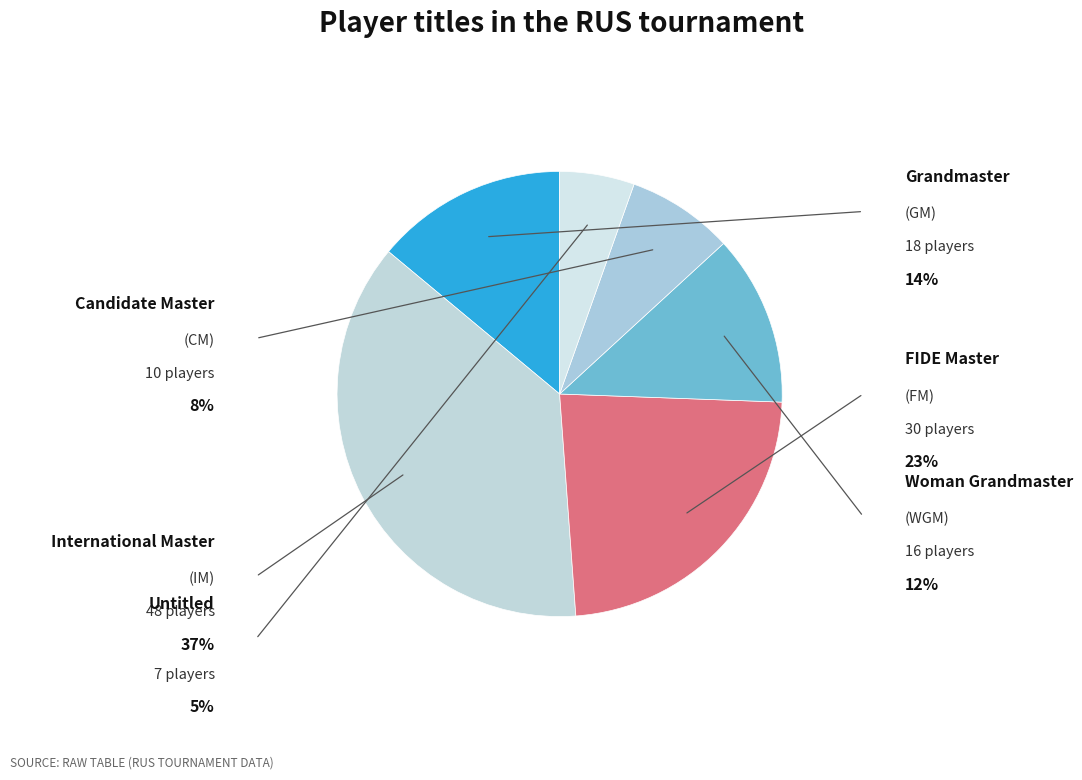

How many slices are in this pie chart?

6